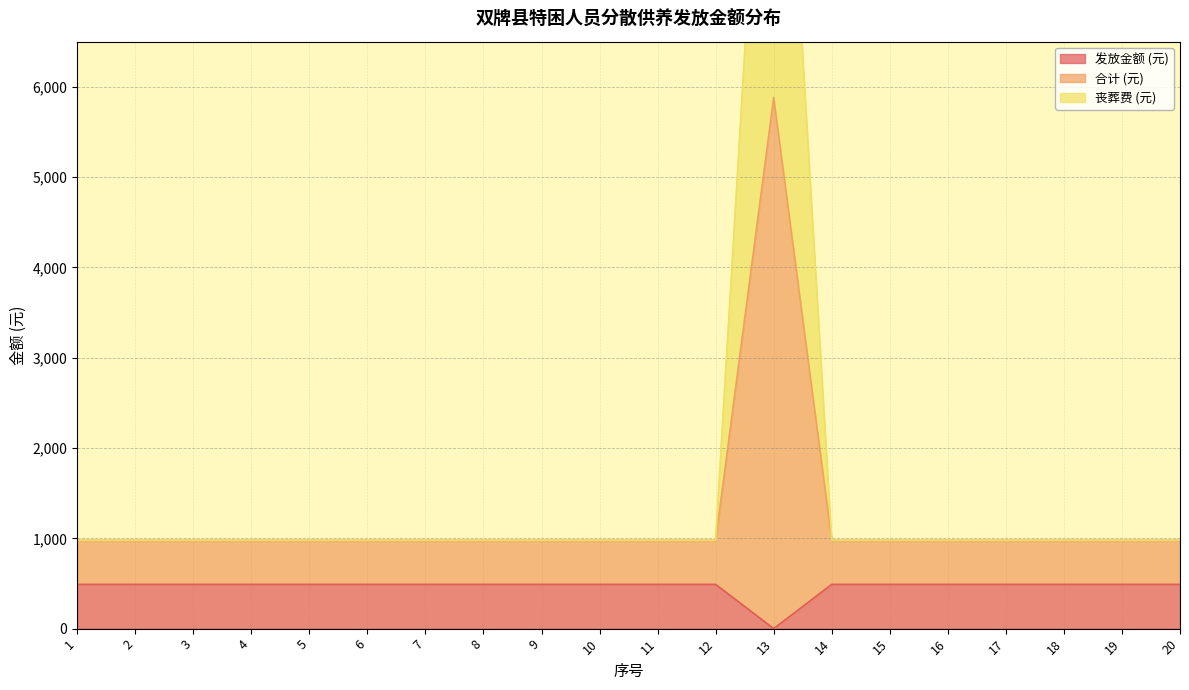

What value does the 合计 (元) series have at 1?

980